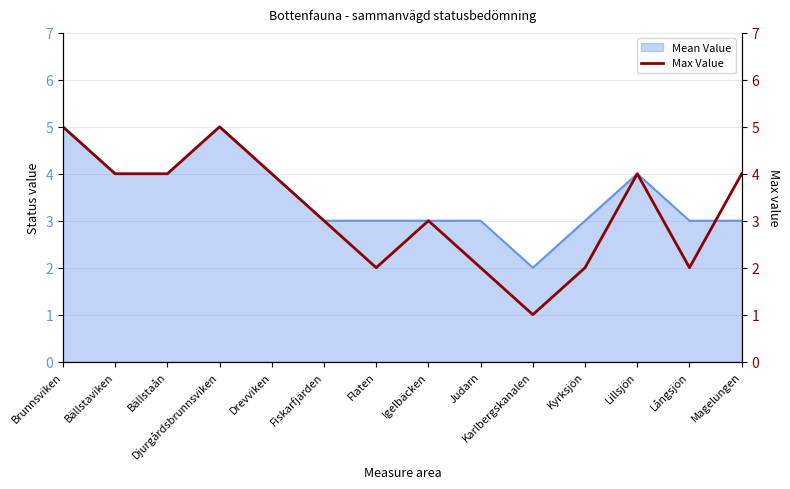

Reading left to right, list all the values displayed in this chart.

Brunnsviken=5	Bällstaviken=4	Bällstaån=4	Djurgårdsbrunnsviken=5	Drevviken=4	Fiskarfjärden=3	Flaten=2	Igelbäcken=3	Judarn=2	Karlbergskanalen=1	Kyrksjön=2	Lillsjön=4	Långsjön=2	Magelungen=4